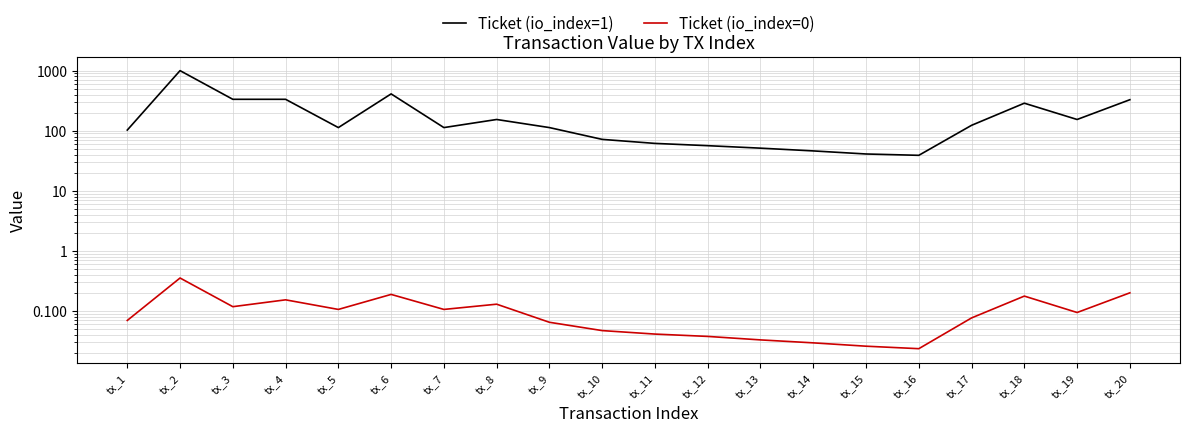

At how many categories does at least one series exceed 593?

1